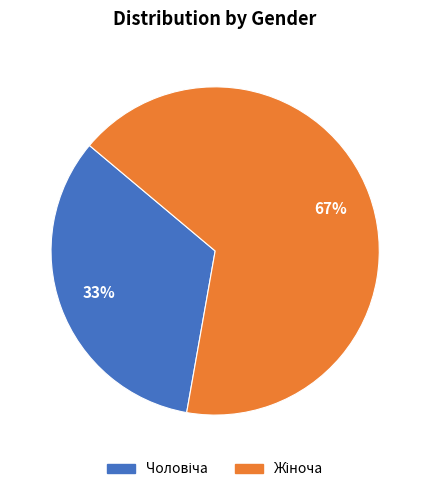

Does any single category account for the majority?

Yes